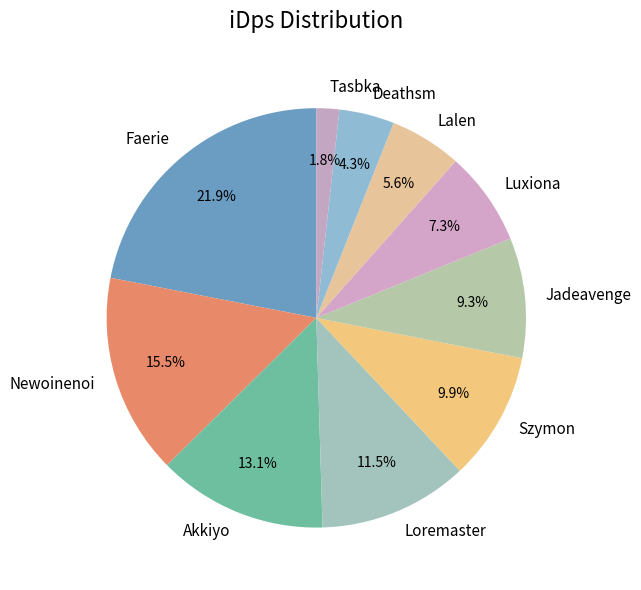

To the nearest percent, what portion does Deathsm represent?

4%